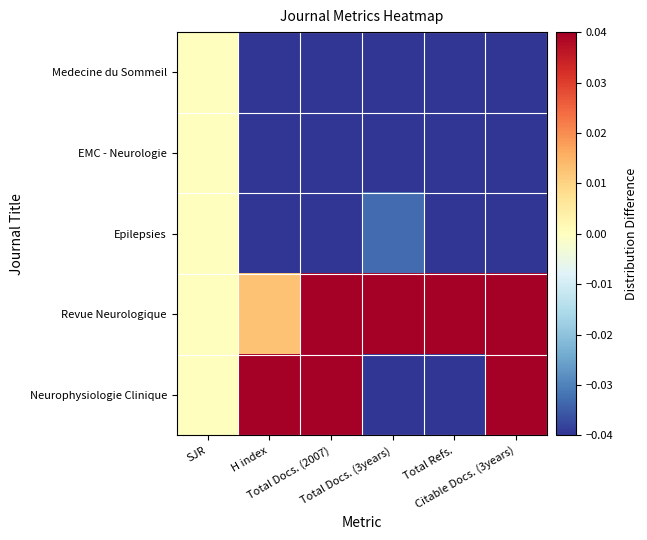

Between Total Docs. (2007) and SJR, which is larger?

SJR